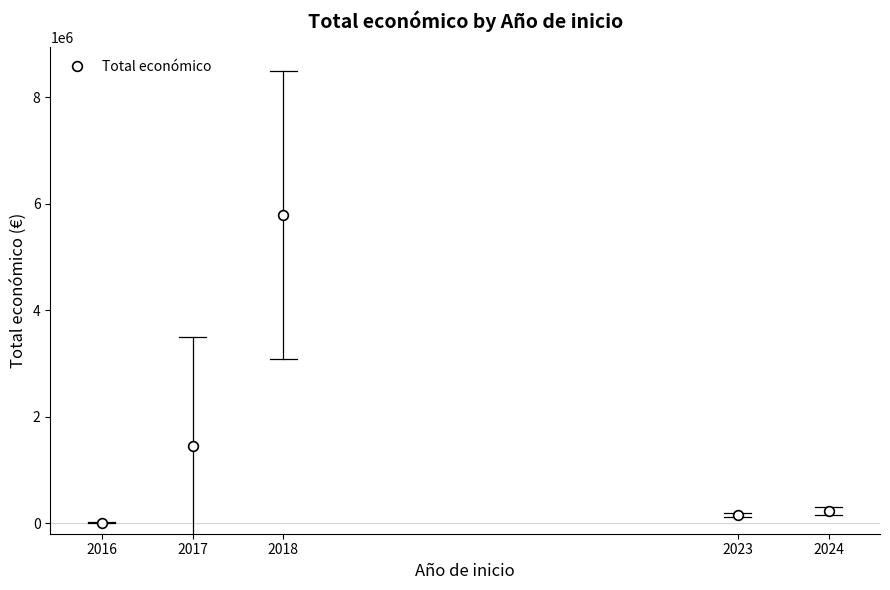

Where is the first local minimum?

2023